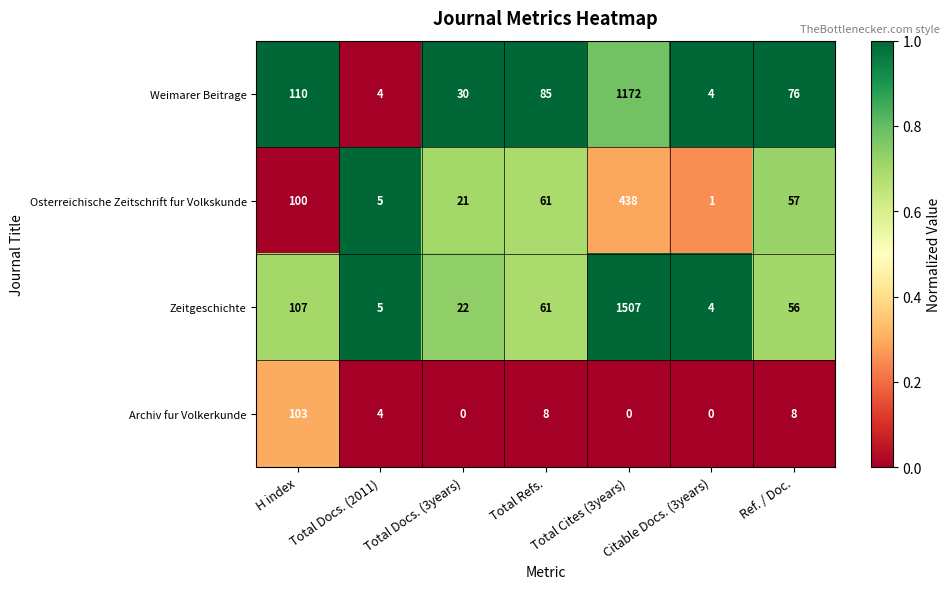

Which series has the widest spread of values?

Zeitgeschichte